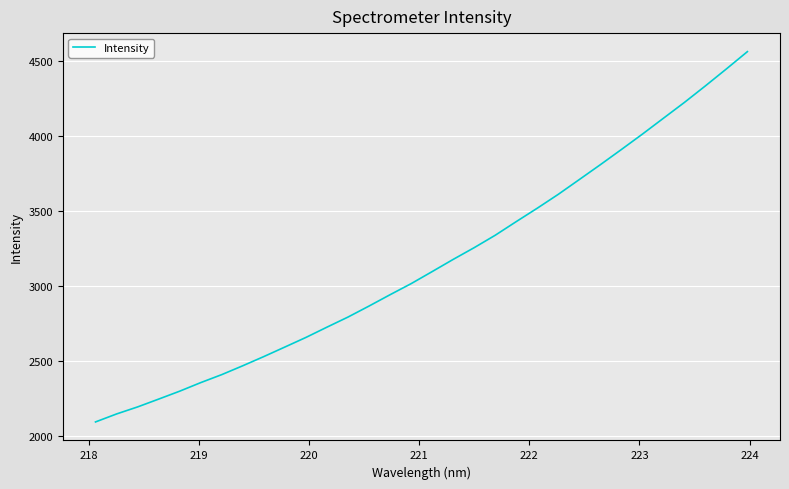

What is the minimum value shown in the chart?

2094.5